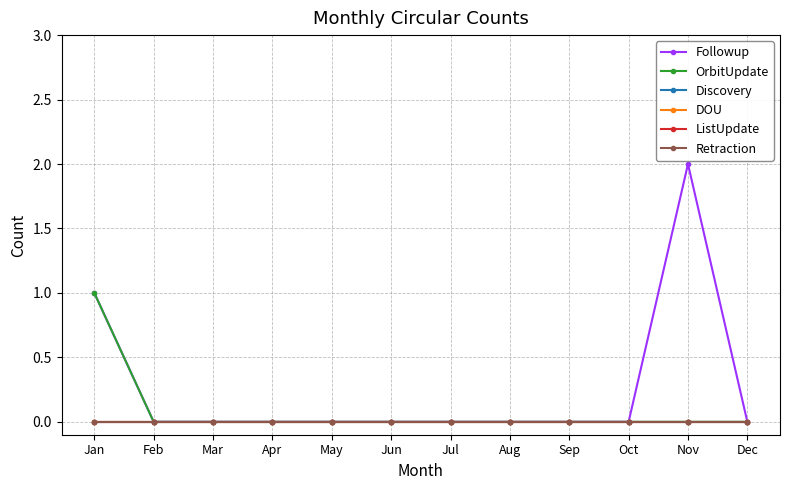

At how many categories does at least one series exceed 1?

1